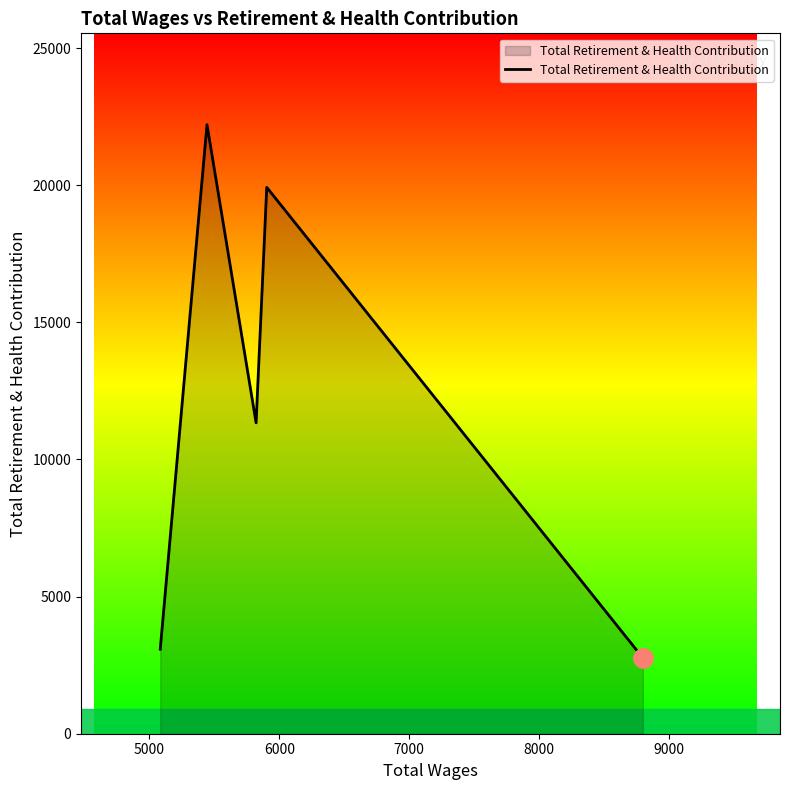

Count the number of data series in this chart.

1